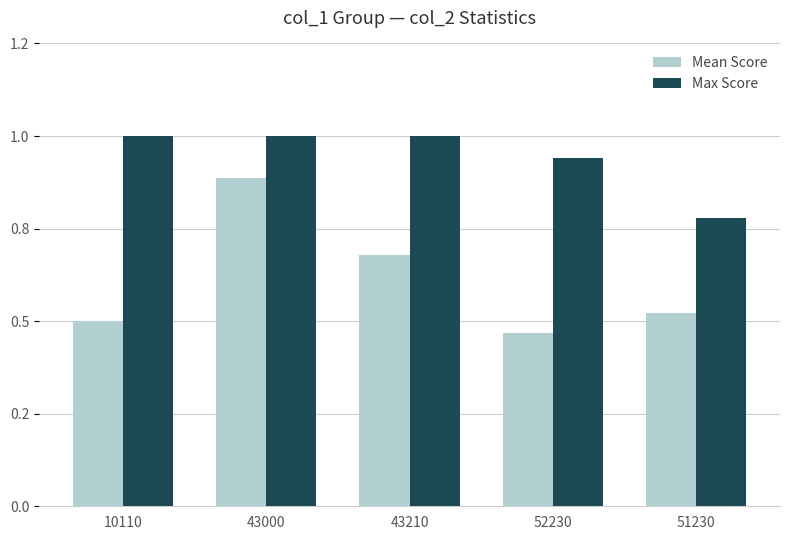

The Mean Score series shows 0.8 at 51230. True or false?

False